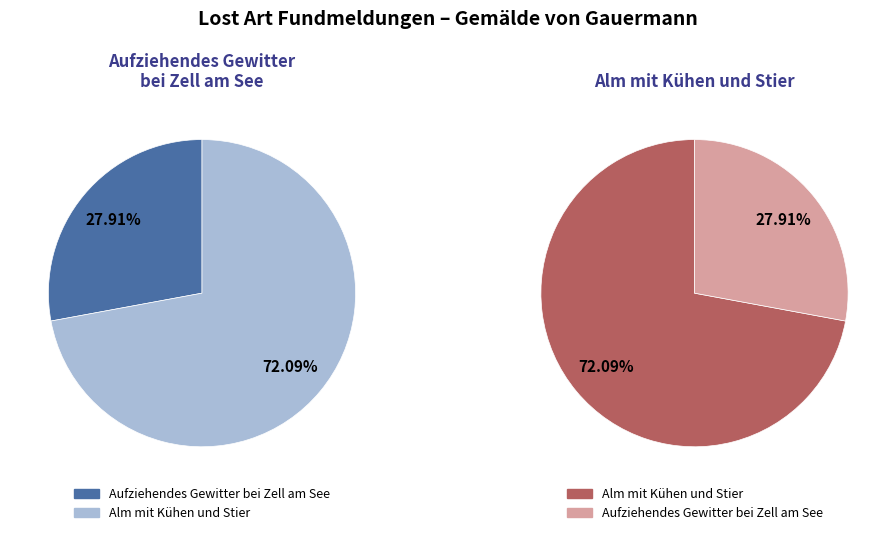

What percentage is NOT represented by Alm mit Kühen und Stier?

27.9%